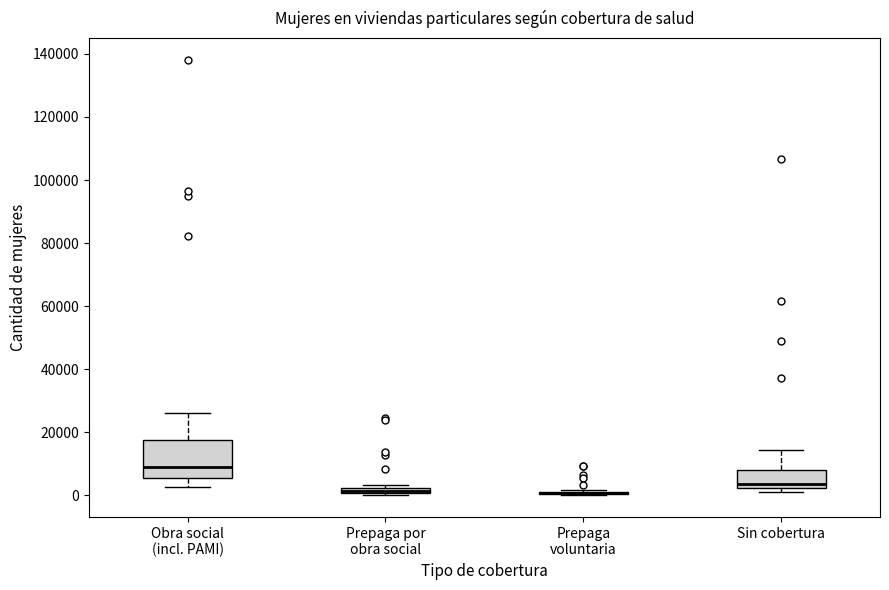

Which box is the tallest, from its lower edge to its upper edge?

Obra social (incl. PAMI)